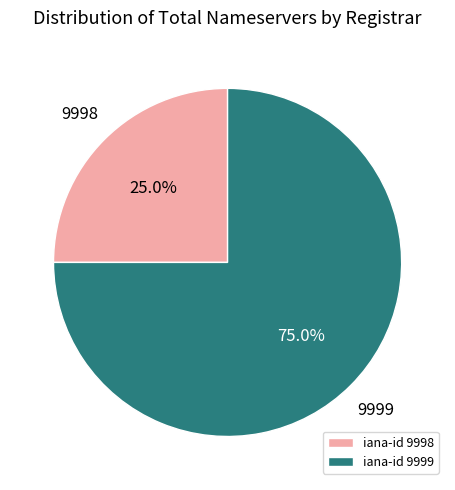

What is the smallest slice in the pie chart?

iana-id 9998